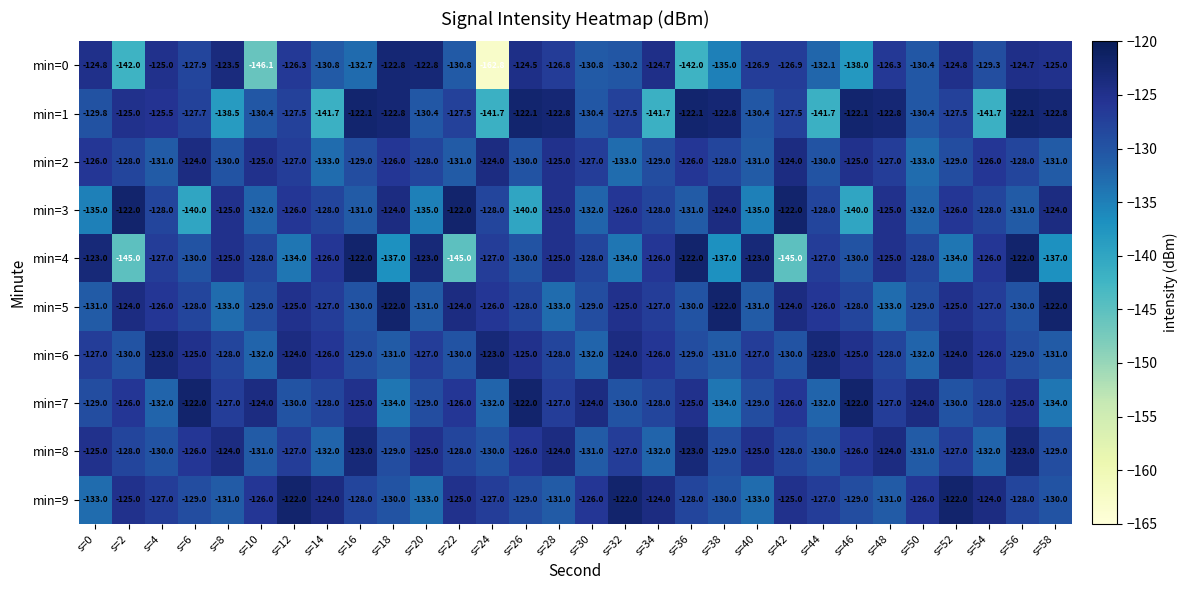

What is the sum of all min=5 values?

-3825.0